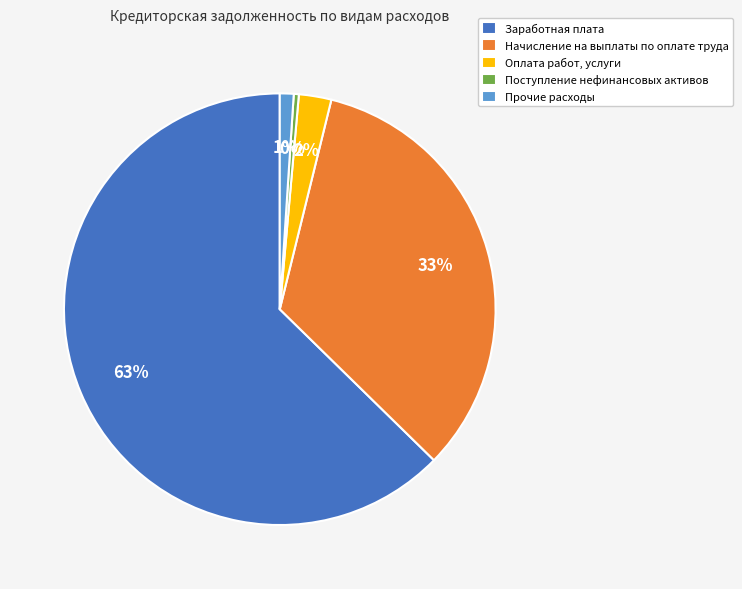

Does any single category account for the majority?

Yes